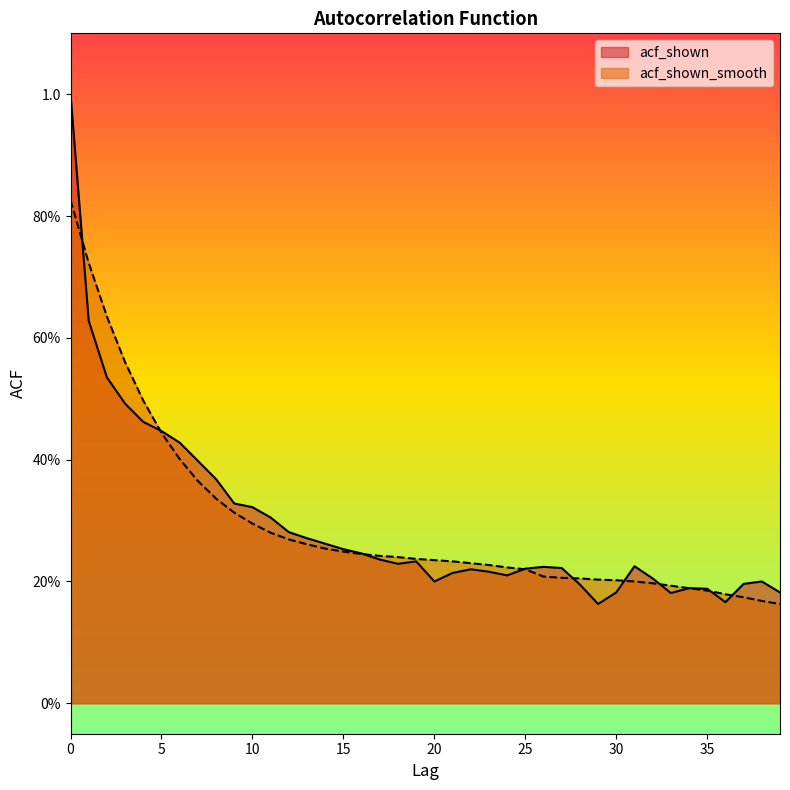

Reading right to left, what are all the values shown in this chart?

acf_shown: 39=0.2	38=0.2	37=0.2	36=0.2	35=0.2	34=0.2	33=0.2	32=0.2	31=0.2	30=0.2	29=0.2	28=0.2	27=0.2	26=0.2	25=0.2	24=0.2	23=0.2	22=0.2	21=0.2	20=0.2	19=0.2	18=0.2	17=0.2	16=0.2	15=0.3	14=0.3	13=0.3	12=0.3	11=0.3	10=0.3	9=0.3	8=0.4	7=0.4	6=0.4	5=0.4	4=0.5	3=0.5	2=0.5	1=0.6	0=1.0
acf_shown_smooth: 39=0.2	38=0.2	37=0.2	36=0.2	35=0.2	34=0.2	33=0.2	32=0.2	31=0.2	30=0.2	29=0.2	28=0.2	27=0.2	26=0.2	25=0.2	24=0.2	23=0.2	22=0.2	21=0.2	20=0.2	19=0.2	18=0.2	17=0.2	16=0.2	15=0.2	14=0.3	13=0.3	12=0.3	11=0.3	10=0.3	9=0.3	8=0.3	7=0.4	6=0.4	5=0.4	4=0.5	3=0.6	2=0.6	1=0.7	0=0.8